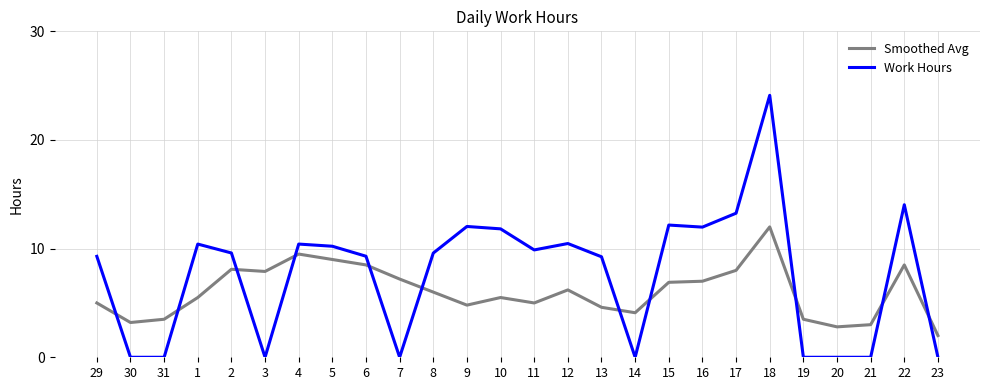

Rank the series by their maximum value, from highest to lowest.

Work Hours, Smoothed Avg